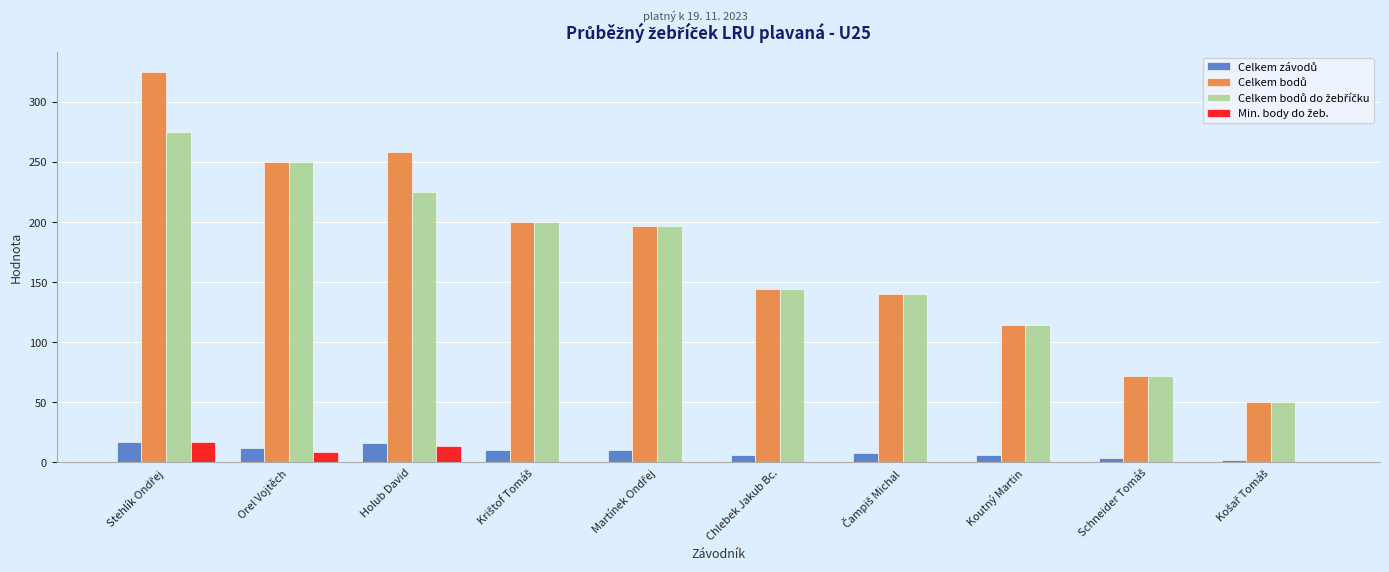

What is the greatest value displayed?

325